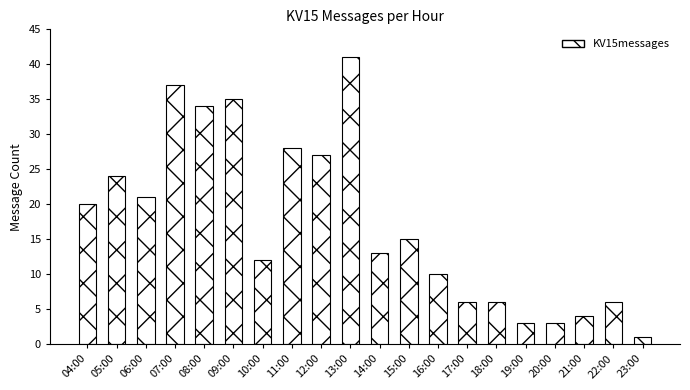

Read the value at 12:00, to the nearest 10.

30